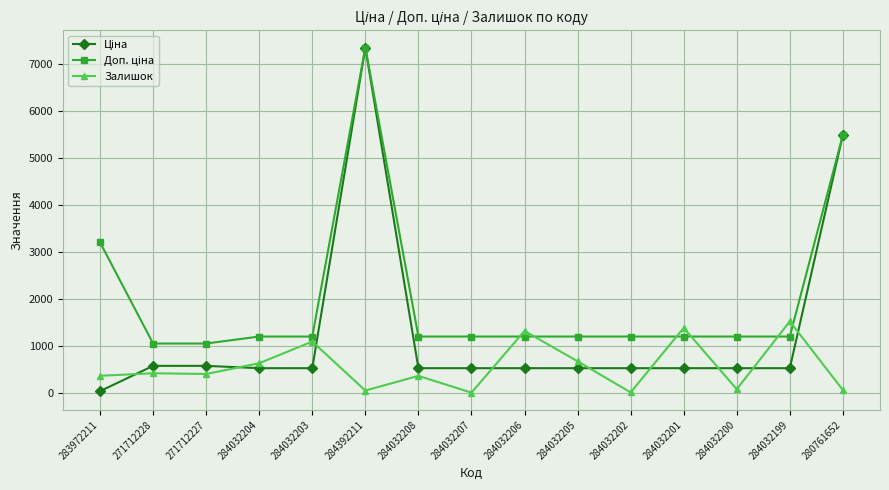

What is the spread (max minus min) of values at 271712228?

634.0